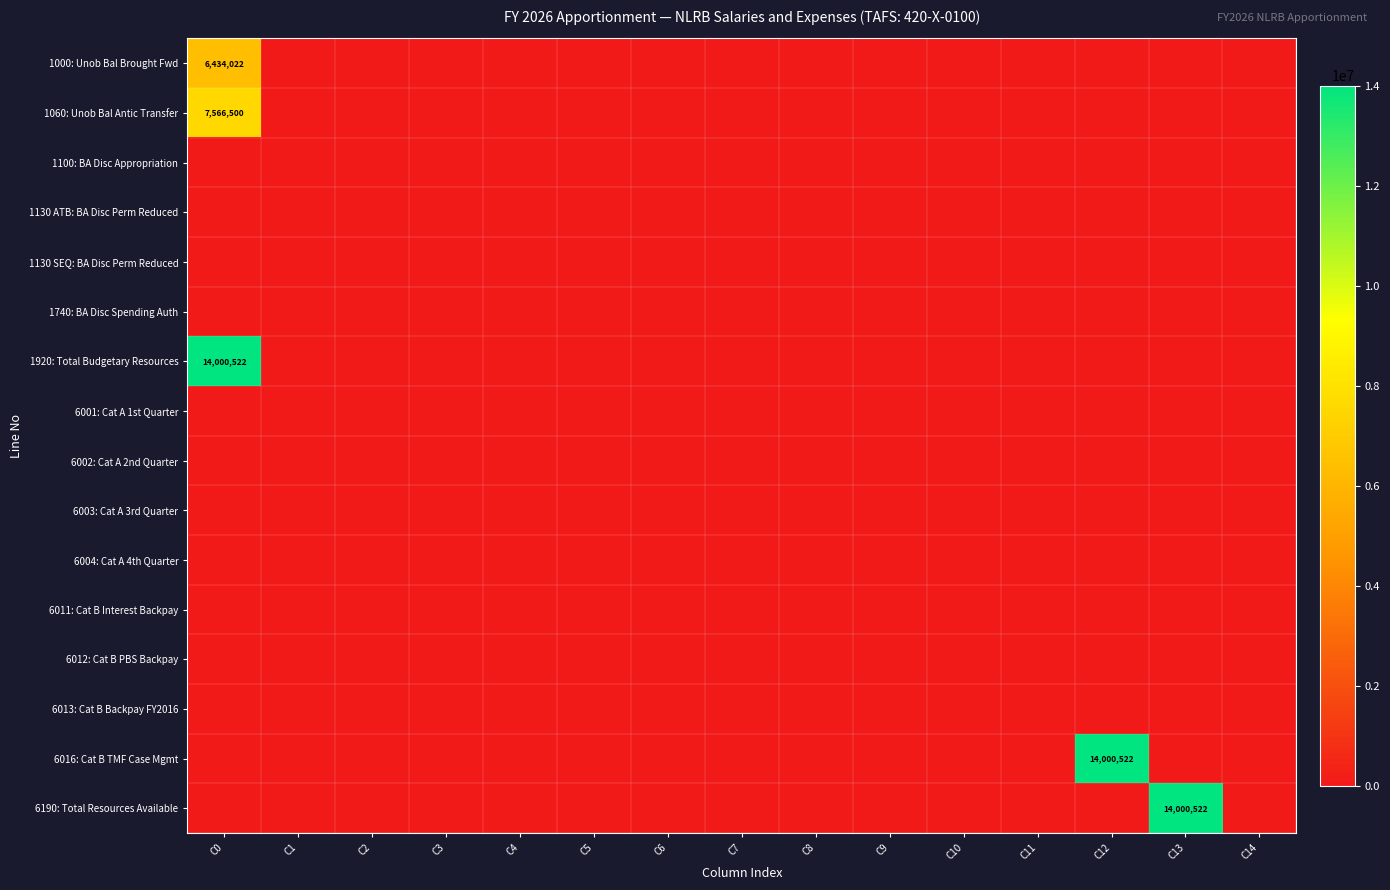

Is it true that 1920: Total Budgetary Resources equals 5731647 at C13?

False